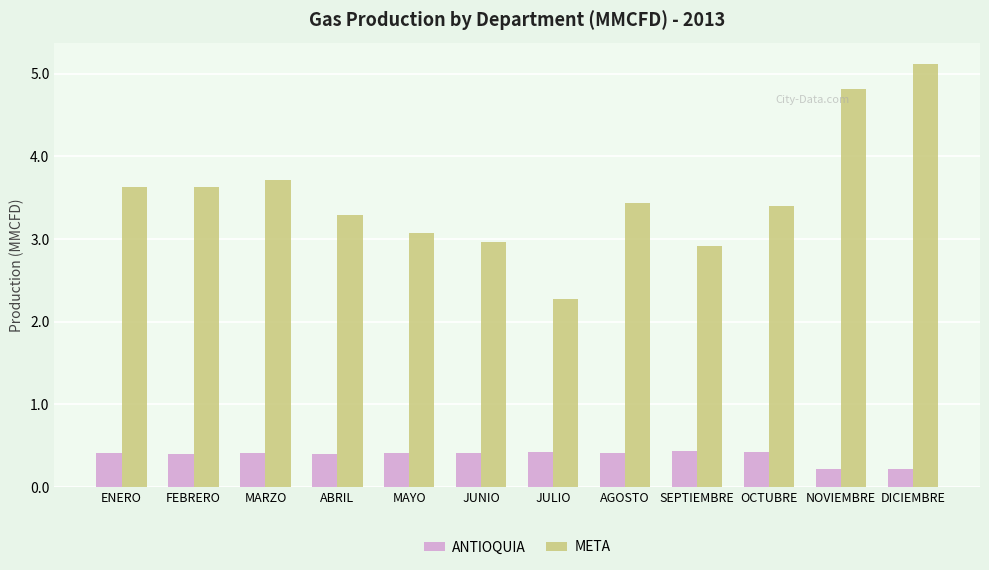

At which label does META reach its minimum?

JULIO